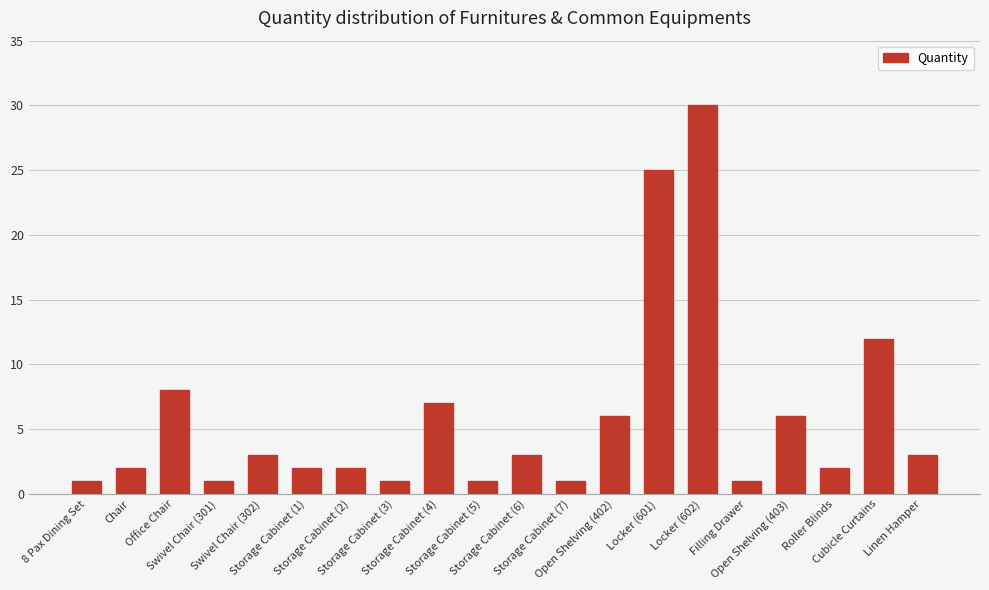

Between Locker (602) and Swivel Chair (302), which is larger?

Locker (602)